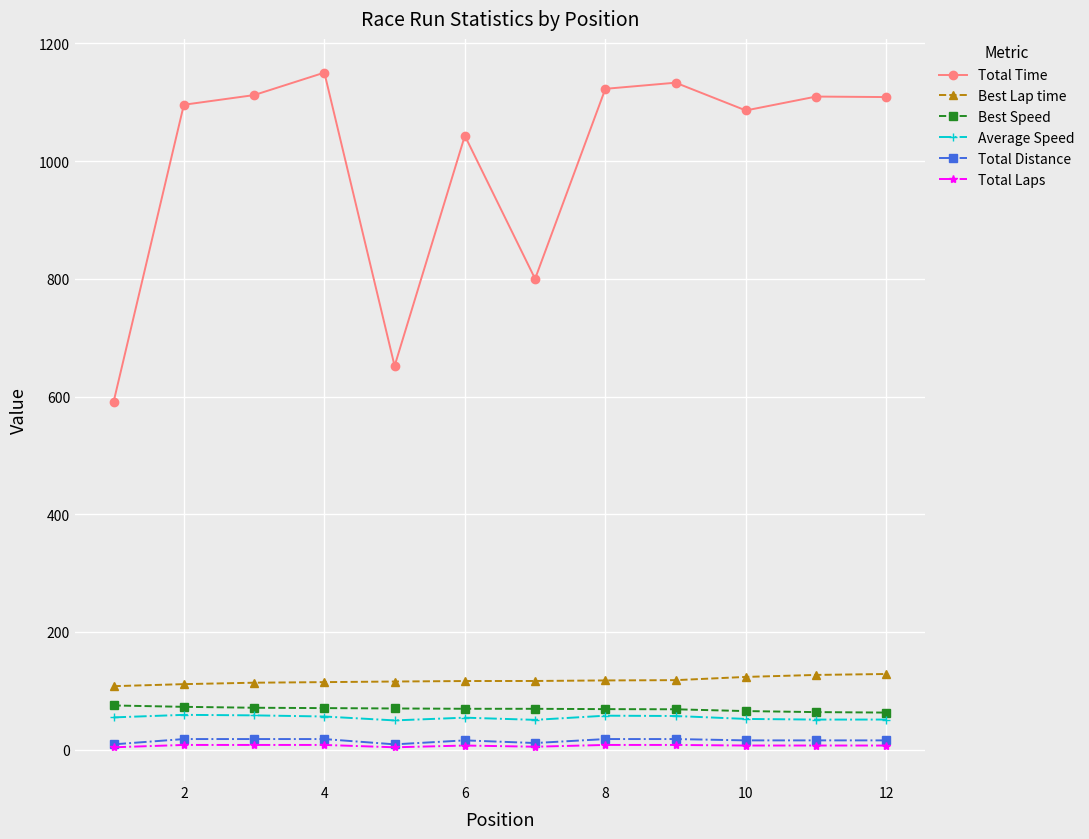

True or false: Best Lap time and Total Time cross at least once.

False